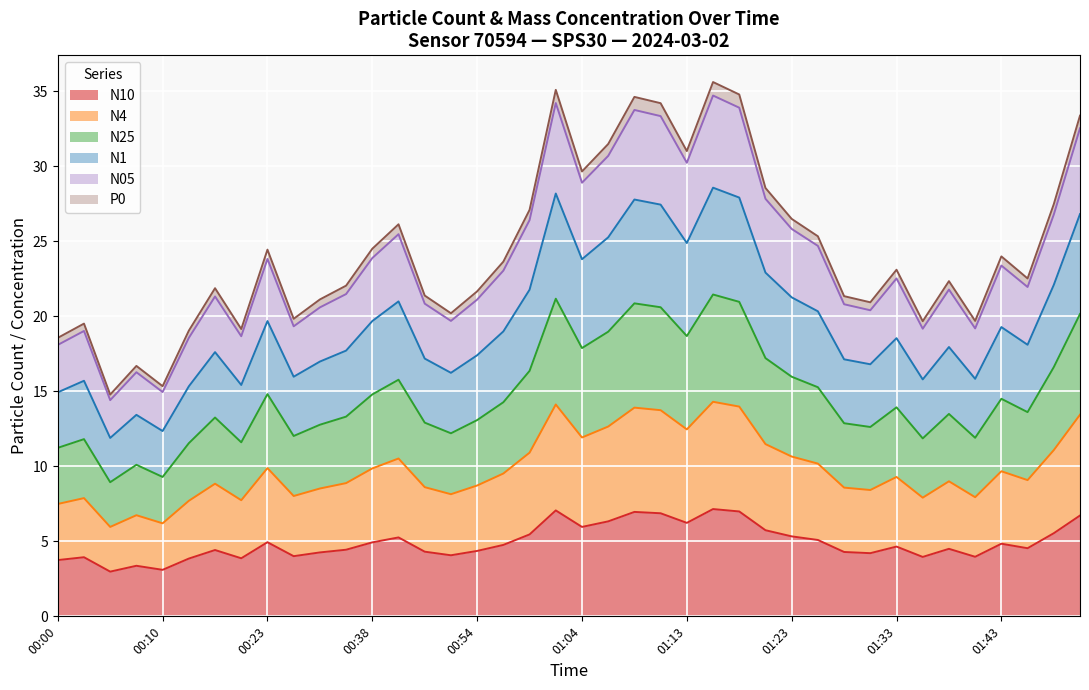

What is the label of the 5th point from the left?

00:10